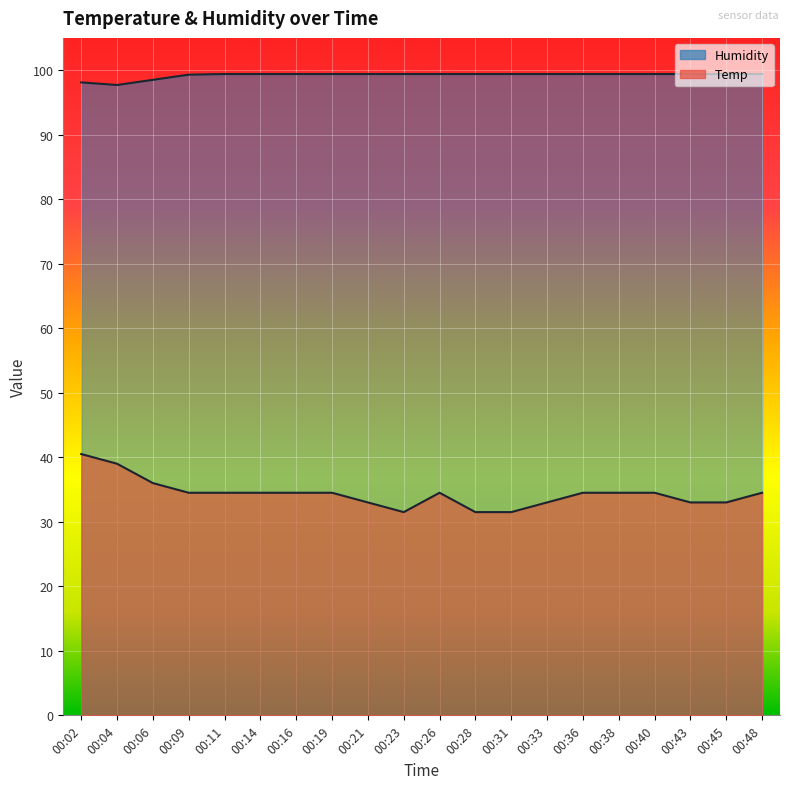

What is the difference between the highest and lowest values at 00:23?

67.9